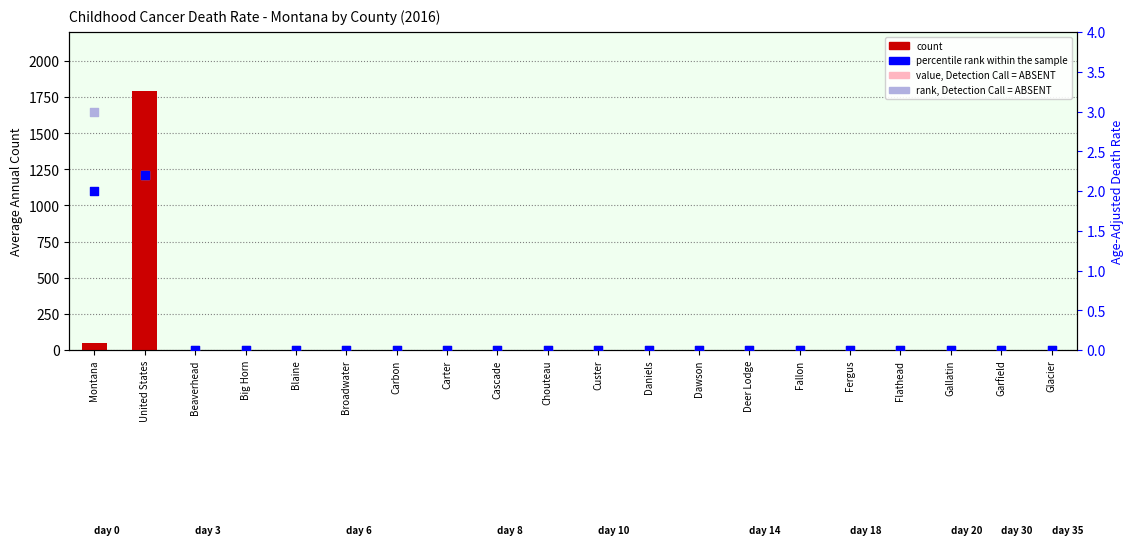

Which series has the largest total across all categories?

count